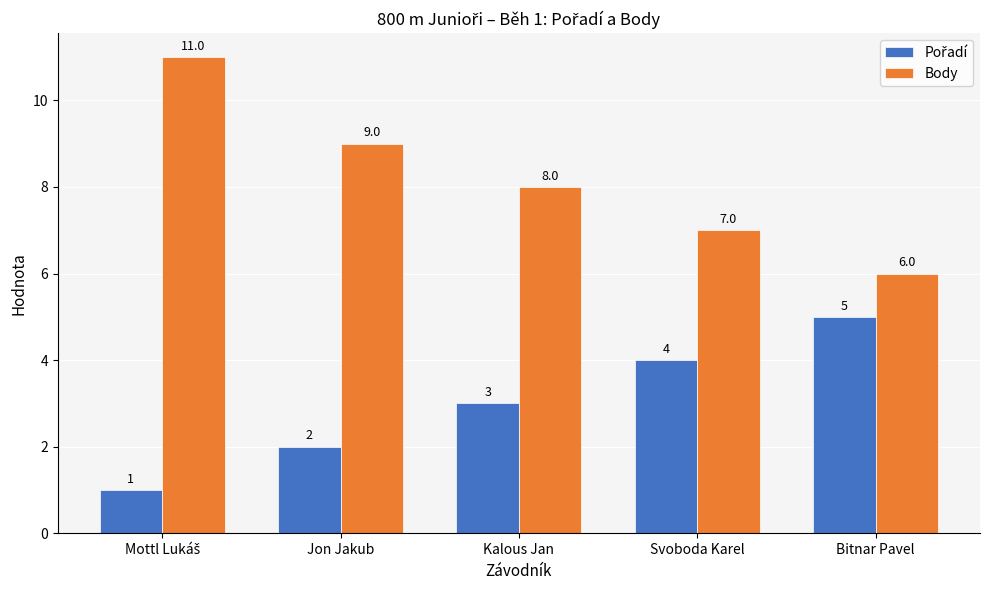

Which series has the widest spread of values?

Body